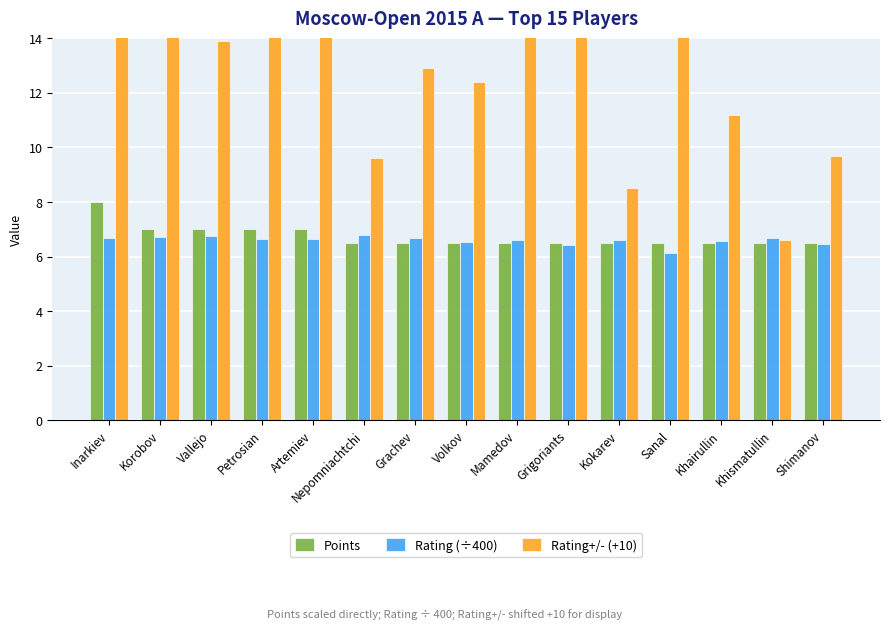

What is the label of the 6th bar from the left?

Nepomniachtchi